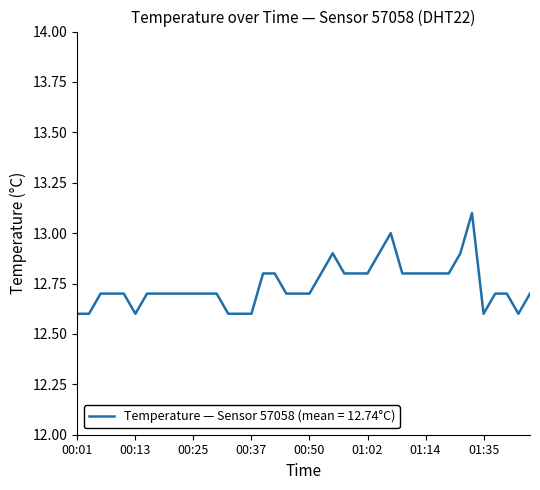

What is the sum of all values?

509.6